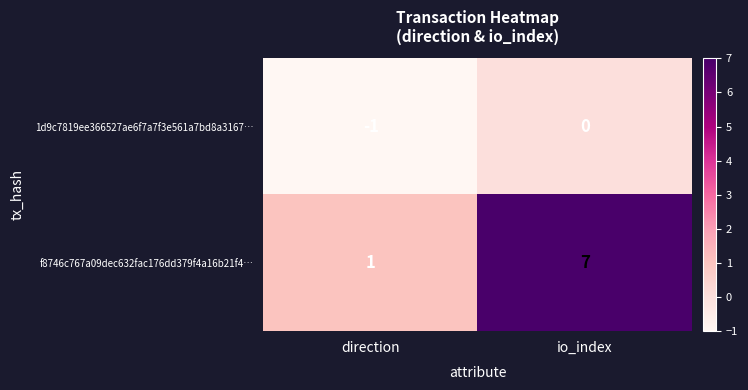

What is the highest value of the f8746c767a09dec632fac176dd379f4a16b21f4… series?

7